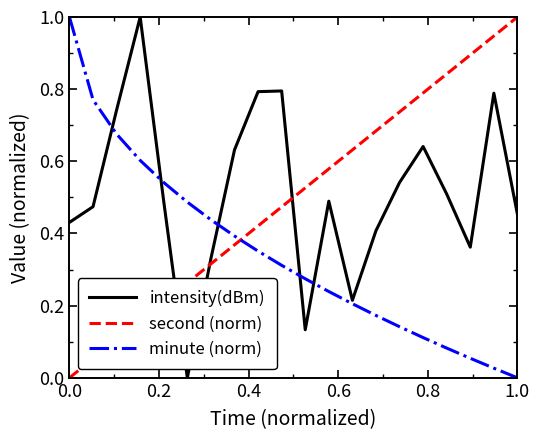

Does the chart display data point markers on the line(s)?

No